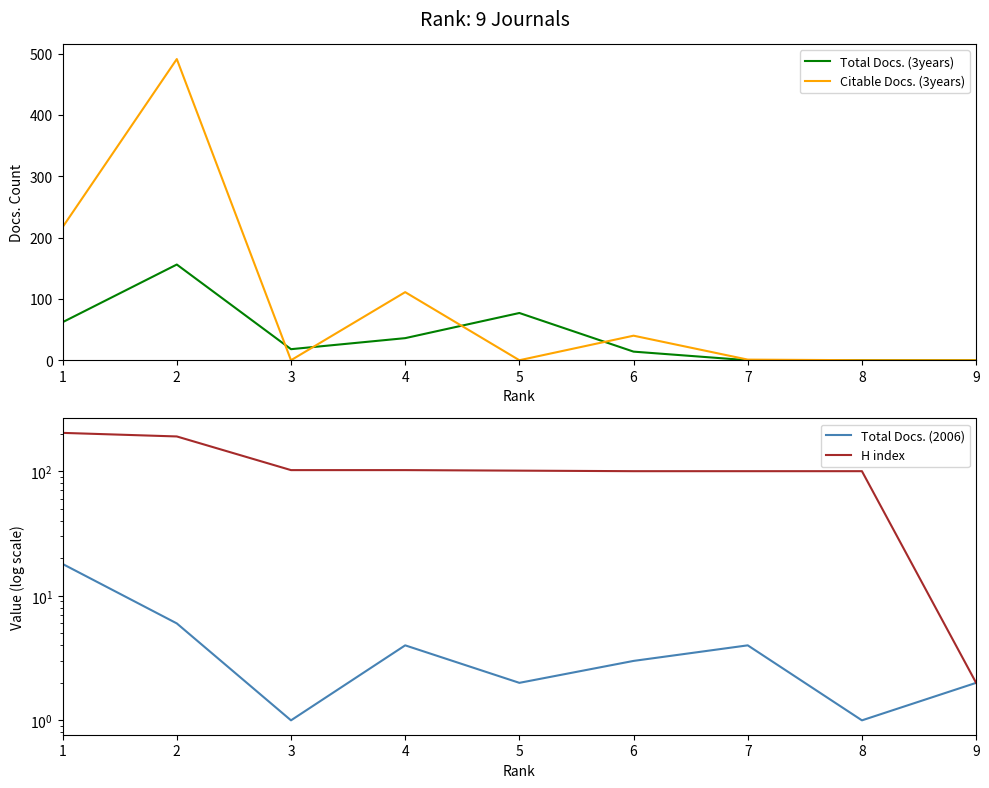

The Total Docs. (3years) series shows 0 at 7. True or false?

True